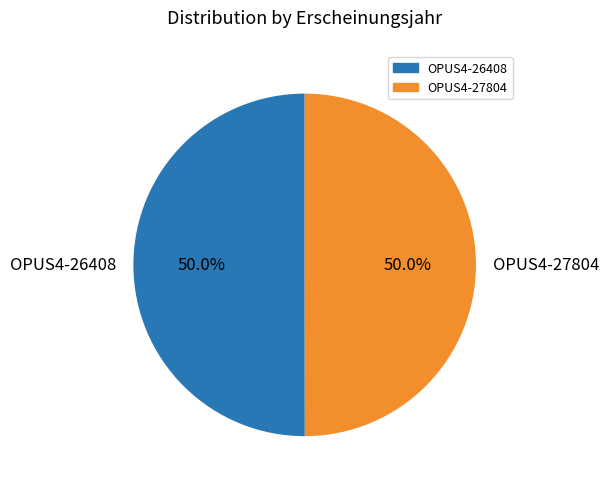

How many segments does this pie chart have?

2